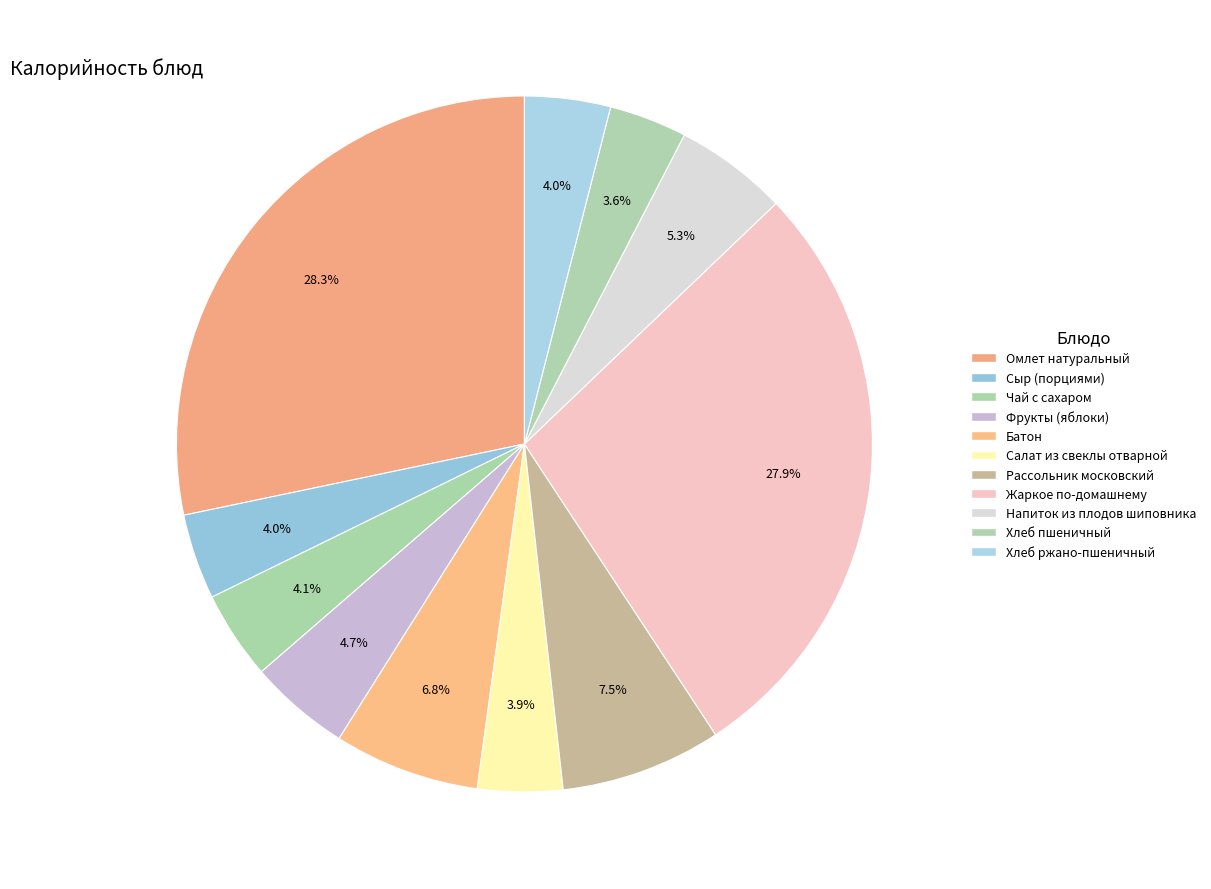

To the nearest percent, what is the combined percentage of Омлет натуральный and Салат из свеклы отварной?

32%